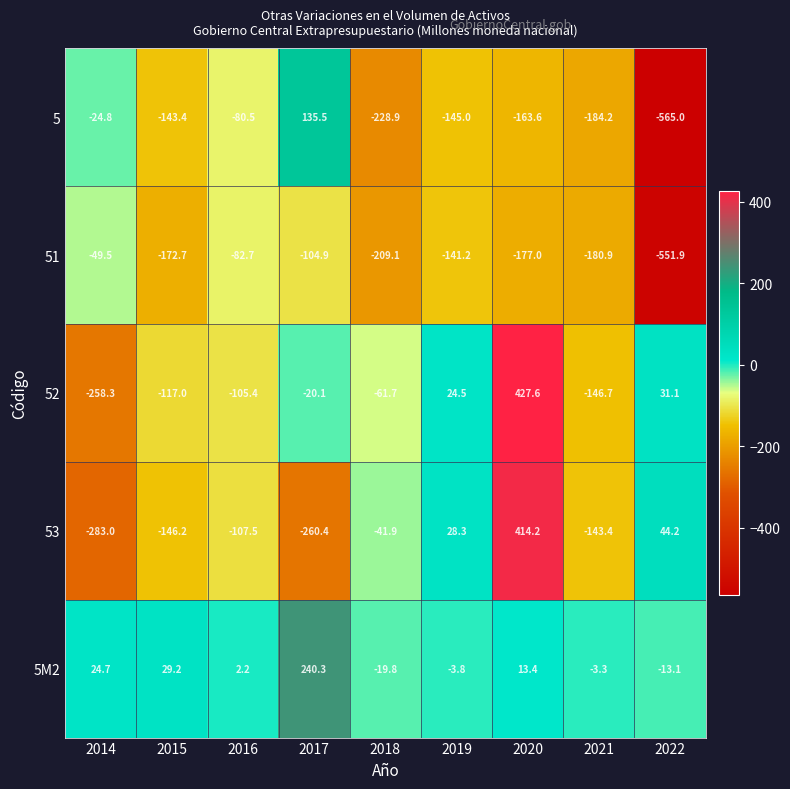

What is the approximate value of 53 at 2018?

-41.9